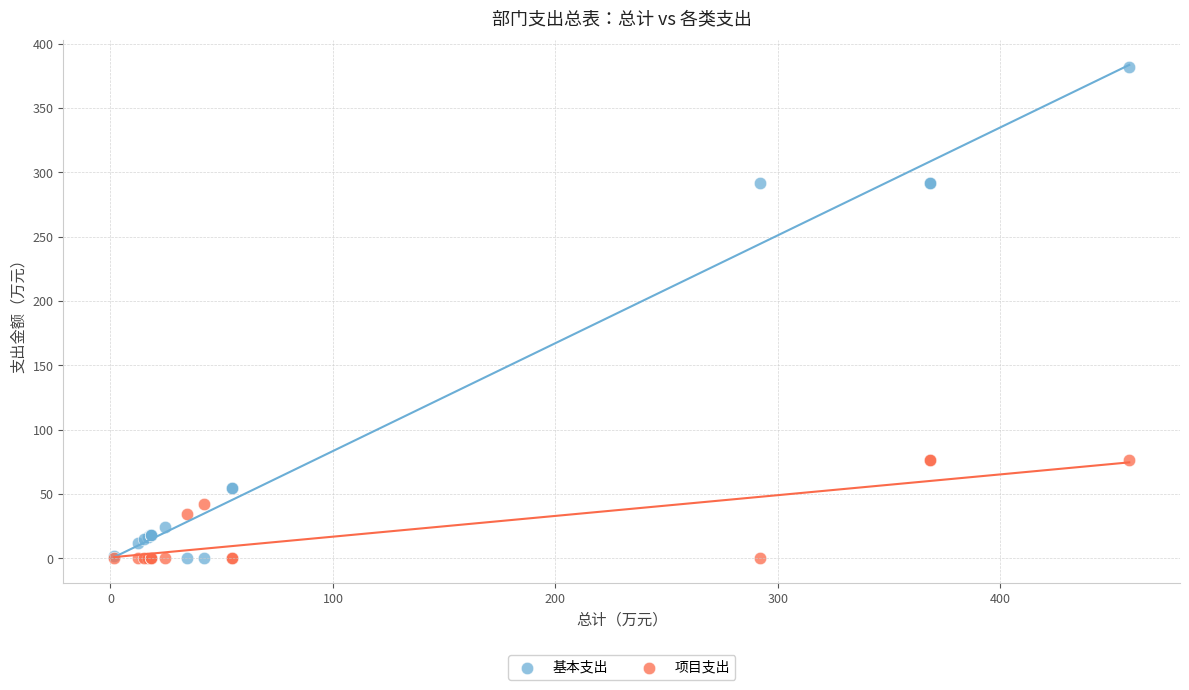

Which series reaches the maximum Y coordinate?

基本支出